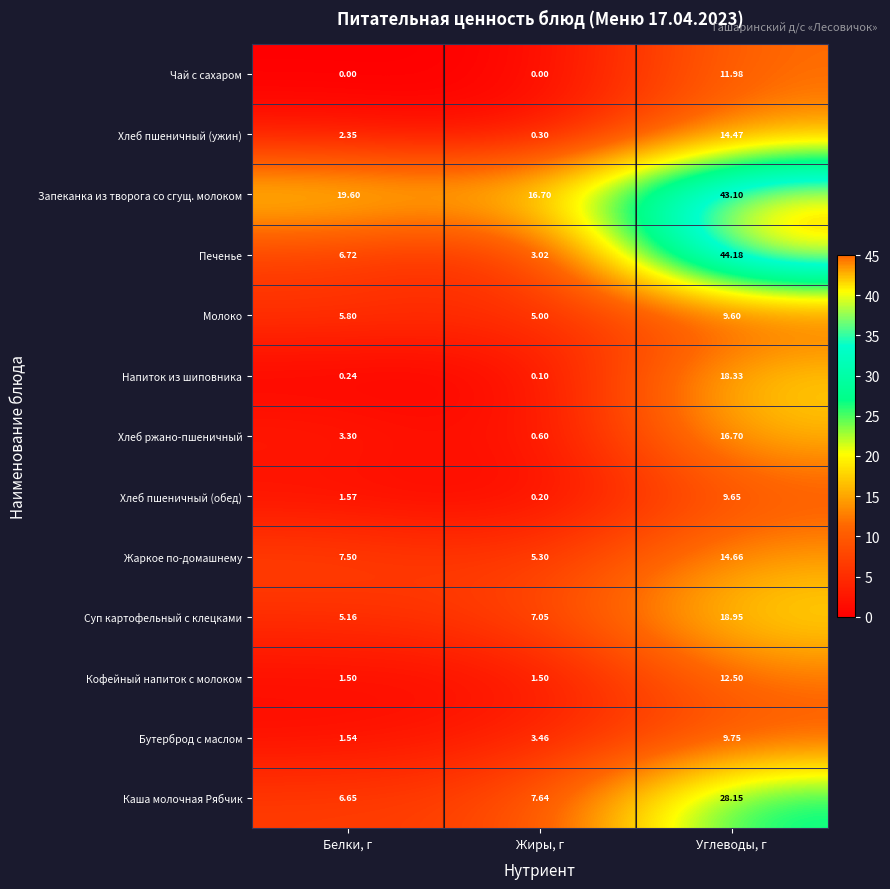

Rank the categories by Напиток из шиповника value from lowest to highest.

Жиры, г, Белки, г, Углеводы, г